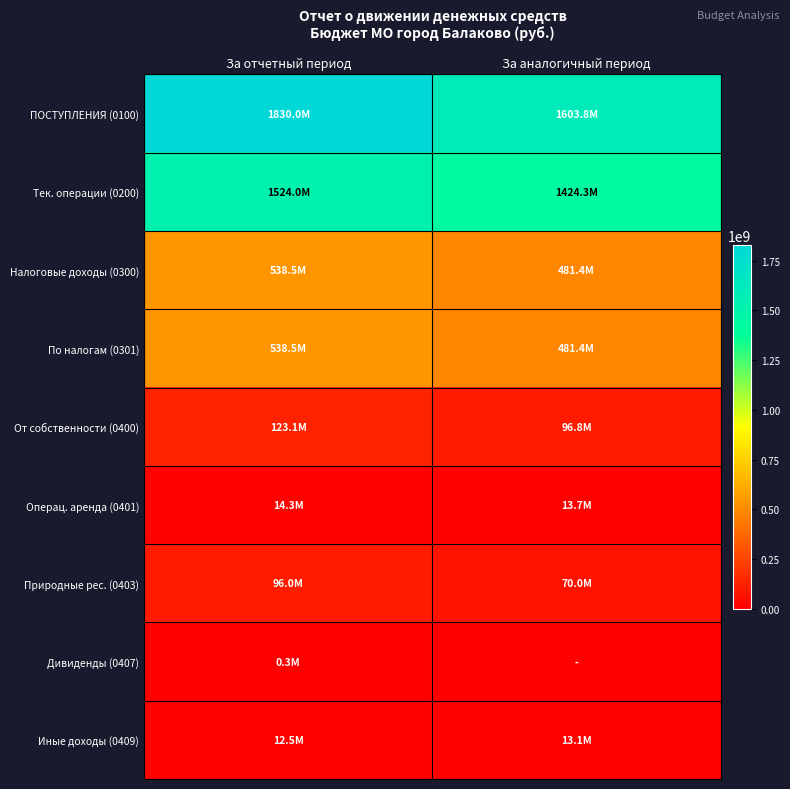

At which category is the sum across all series the highest?

За отчетный период